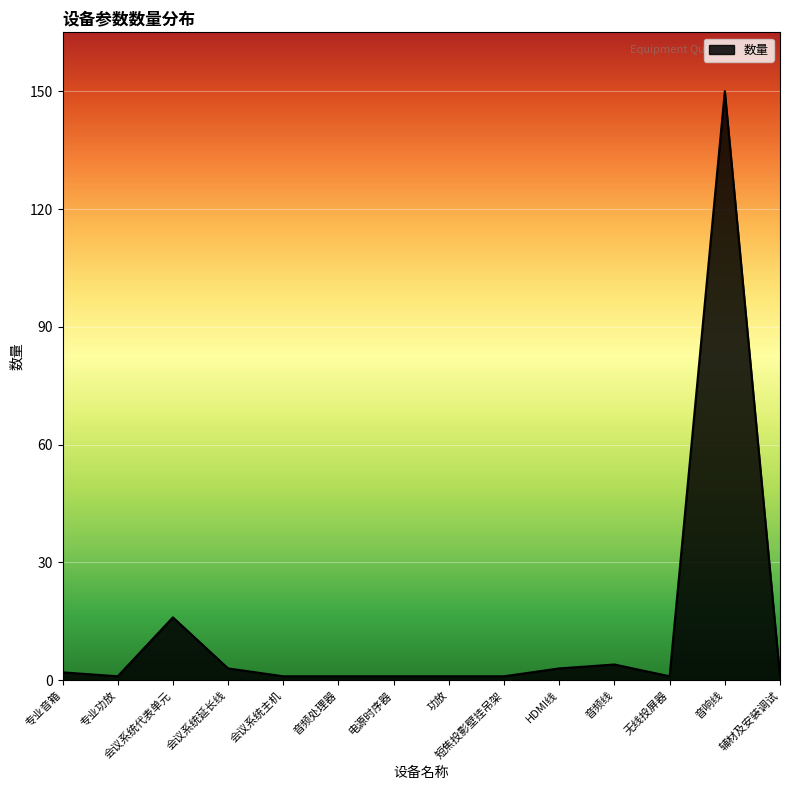

At which category does the chart reach its peak across all series?

音响线